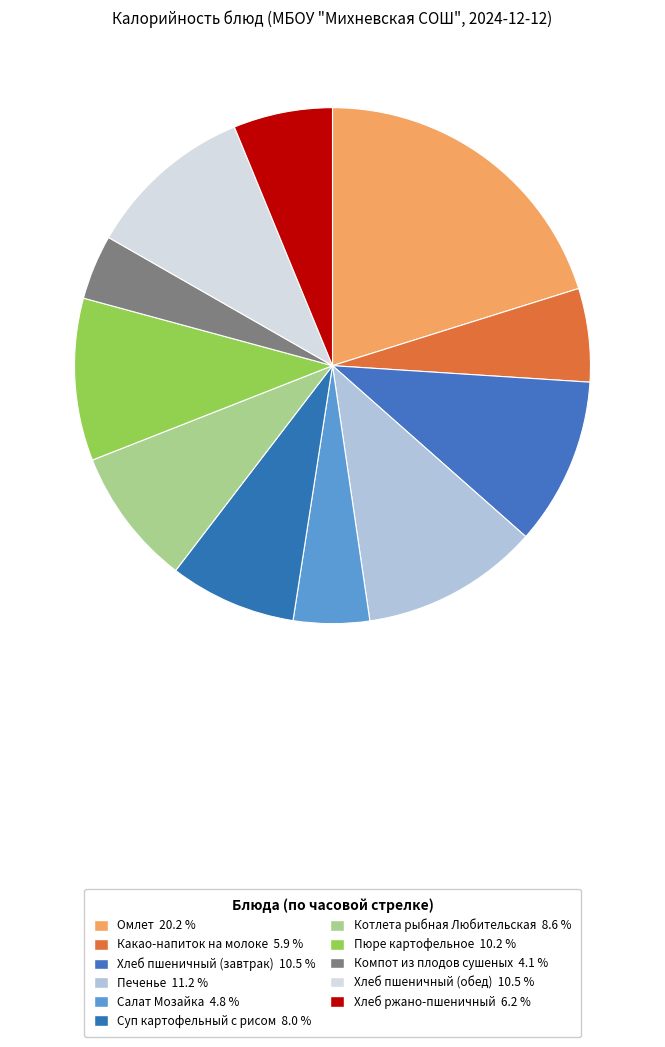

To the nearest percent, what is the difference between the Котлета рыбная Любительская and Хлеб пшеничный (обед) slice percentages?

2%